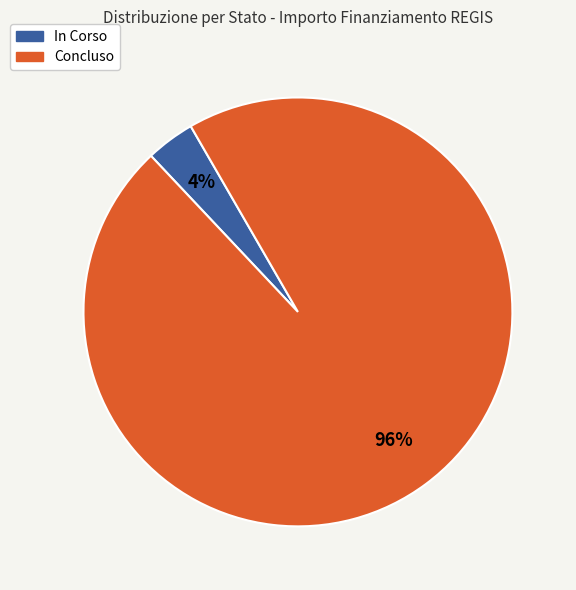

The In Corso slice represents 4% of the pie. True or false?

True